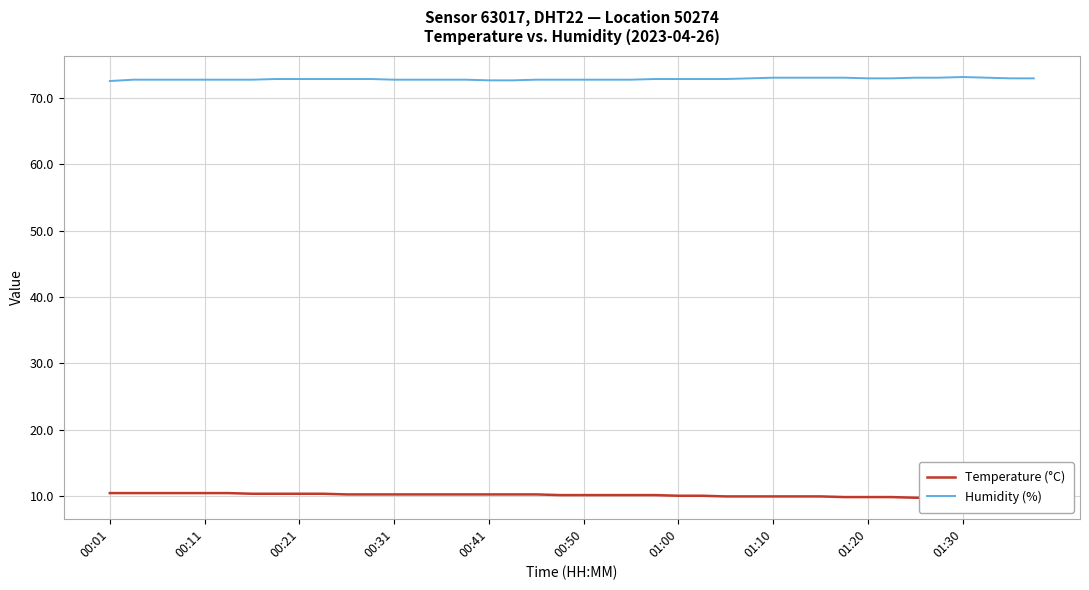

Is it true that Humidity (%) equals 24.6 at 00:21?

False